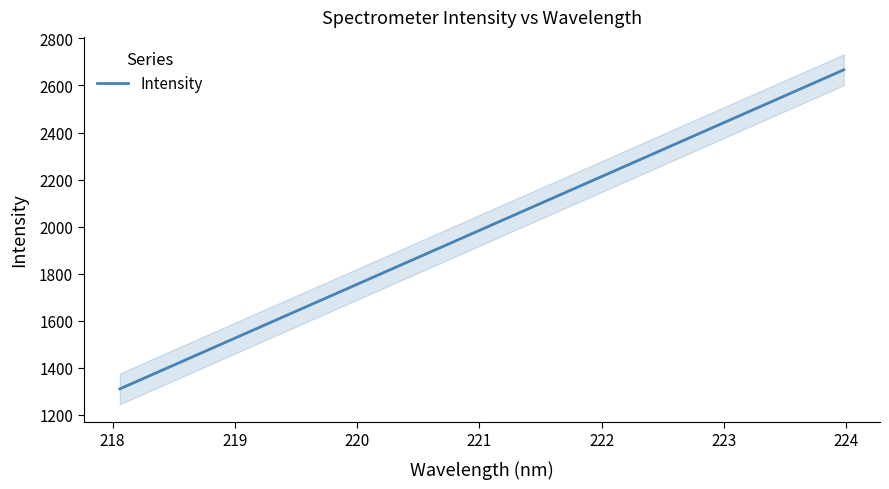

True or false: the data has more than 2 interior local peaks.

False